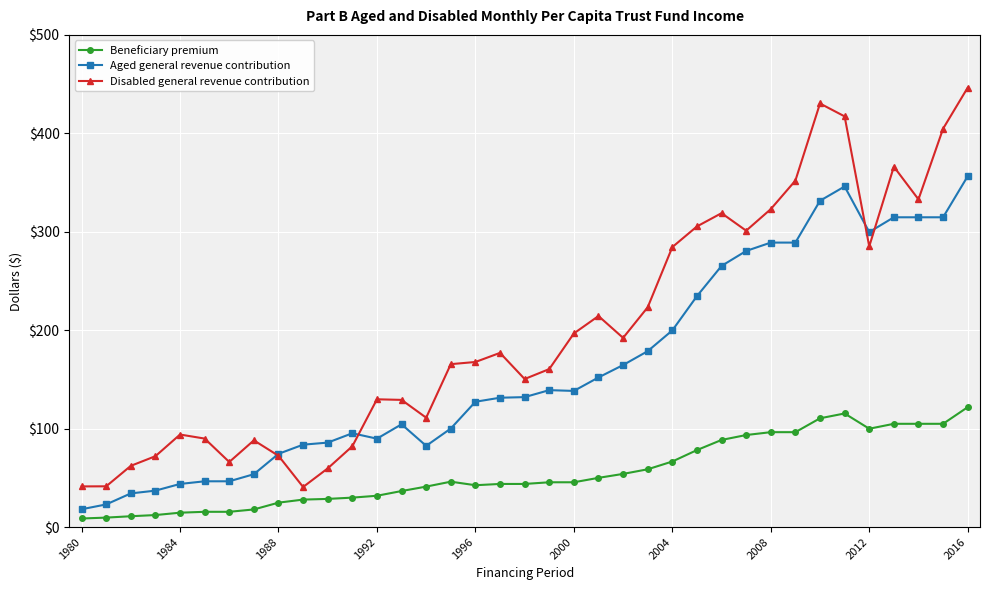

What is the maximum value for Aged general revenue contribution?

356.4